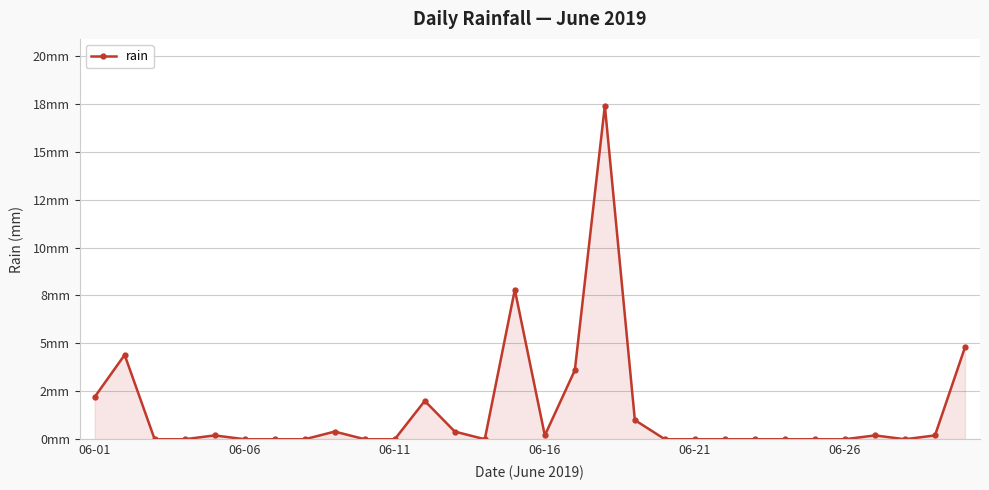

Does the chart display data point markers on the line(s)?

Yes